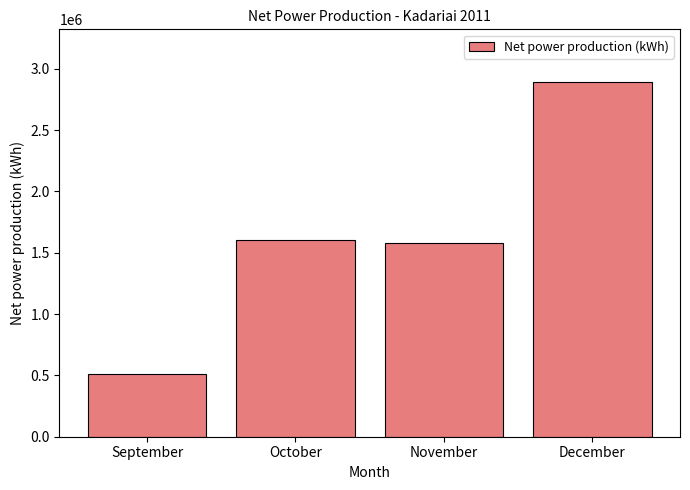

What is the ratio of the value at September to the value at December?

0.2